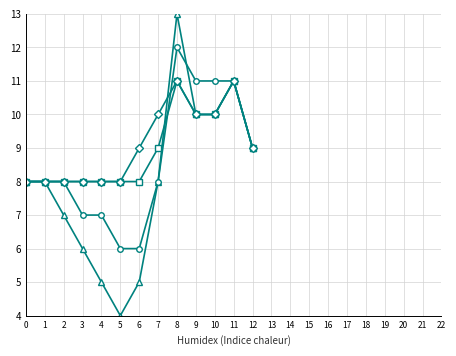

At which category is the sum across all series the highest?

8